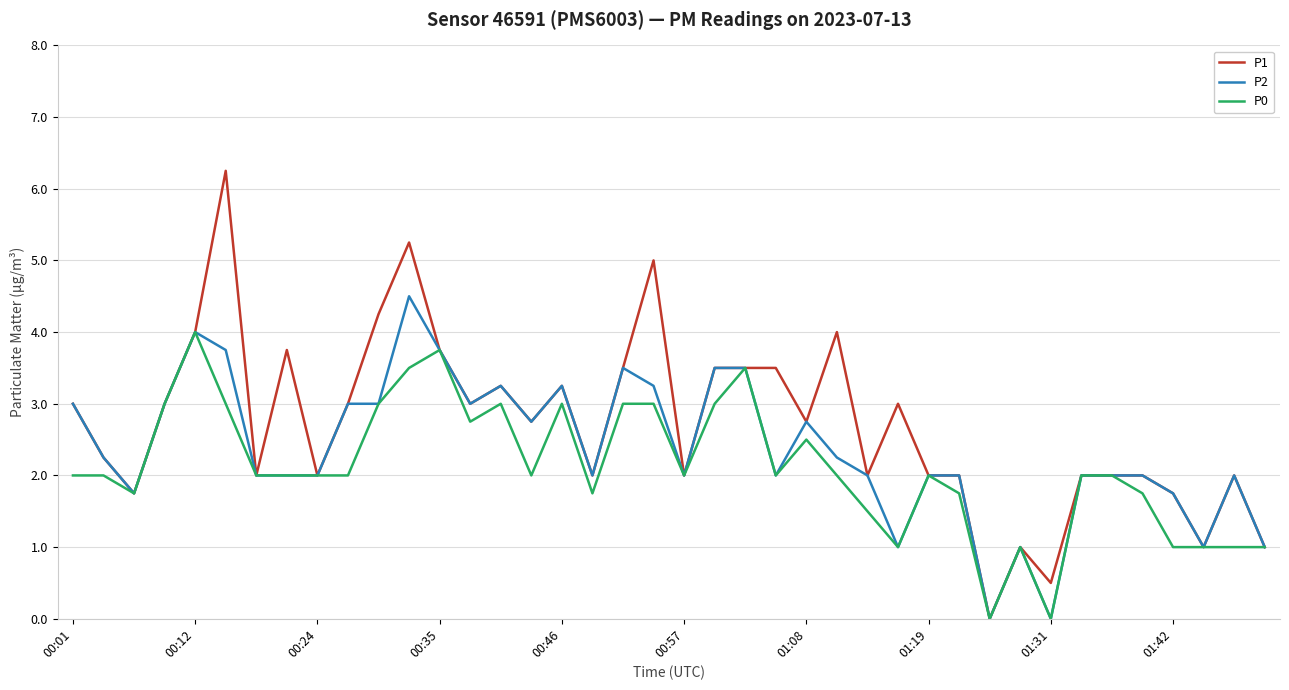

Which series has the widest spread of values?

P1